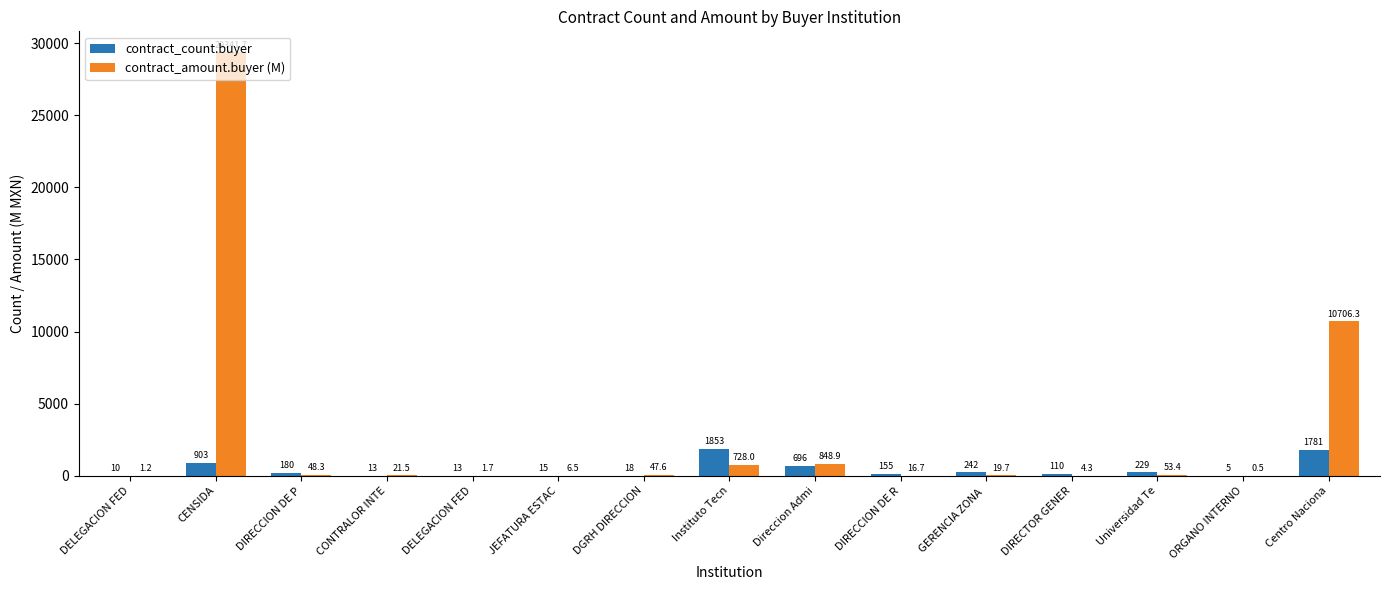

Which has a higher value, Instituto Tecn or DIRECCION DE R?

Instituto Tecn